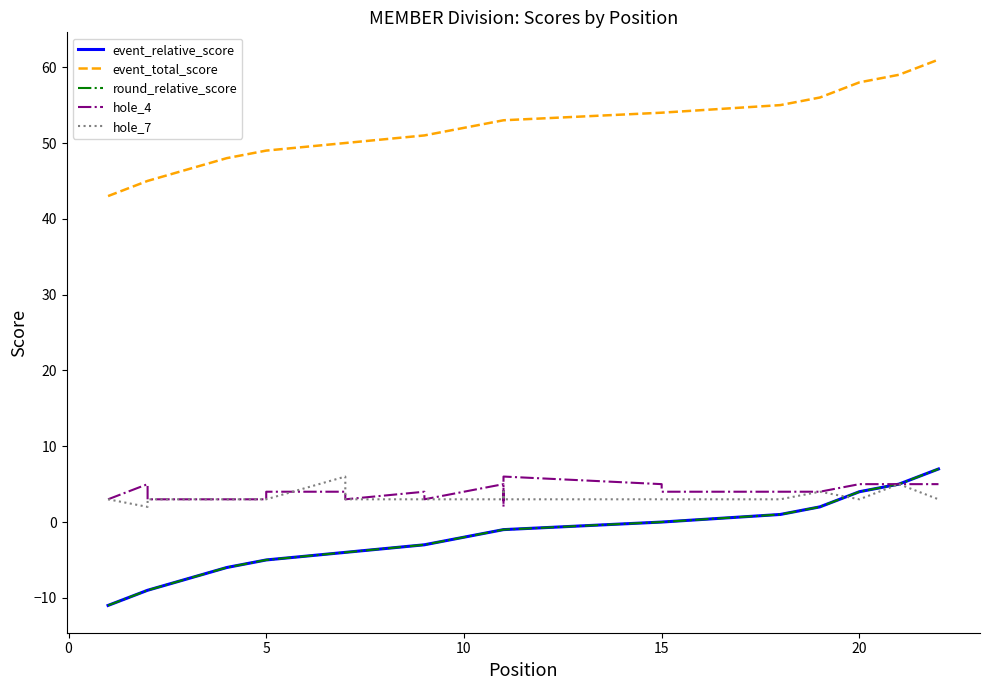

How many positive values does the round_relative_score series have?

5